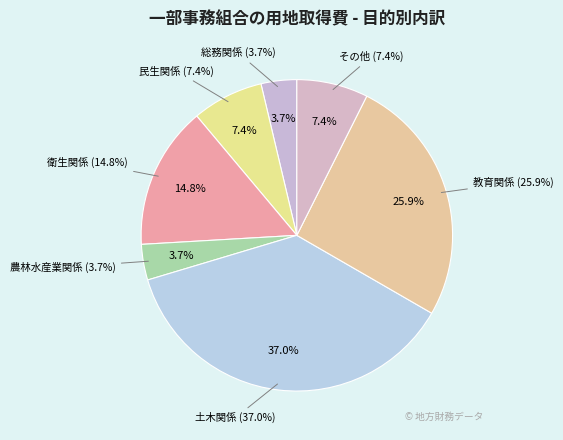

What is the largest slice in the pie chart?

土木関係